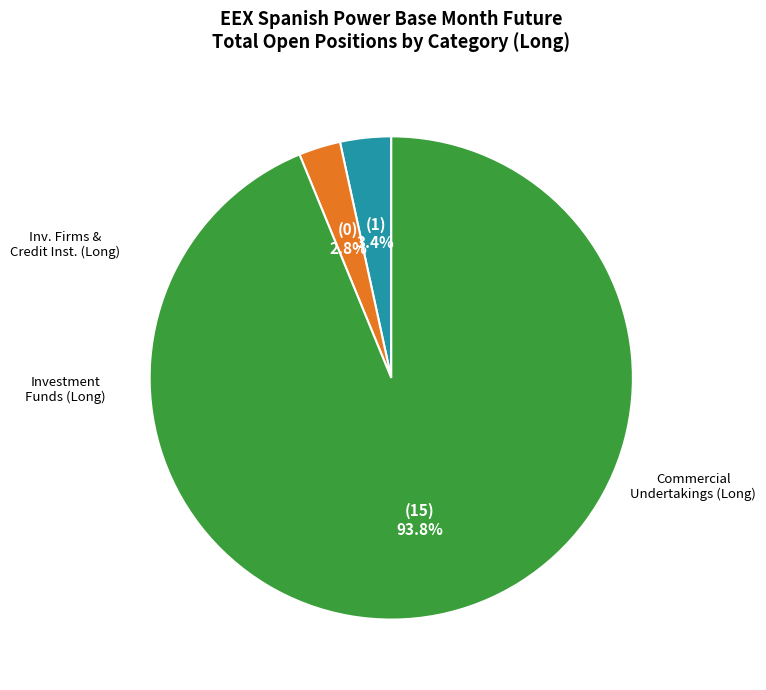

To the nearest percent, what is the difference between the largest and smallest slice percentages?

91%